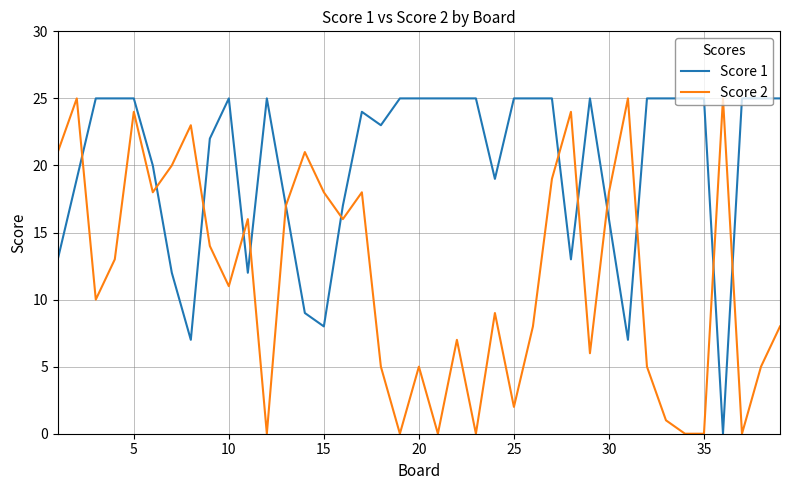

List the series in order of their overall mean, highest first.

Score 1, Score 2